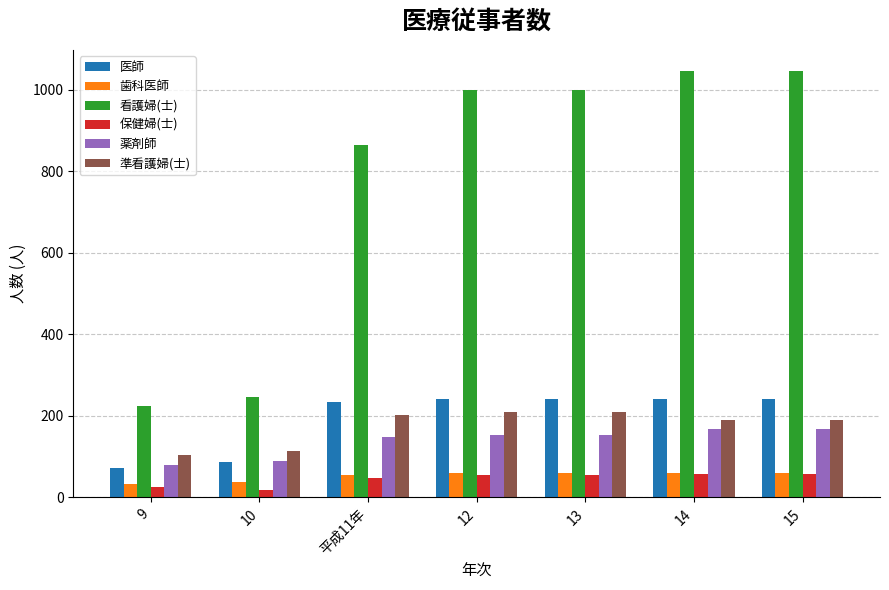

At how many categories does at least one series exceed 681?

5